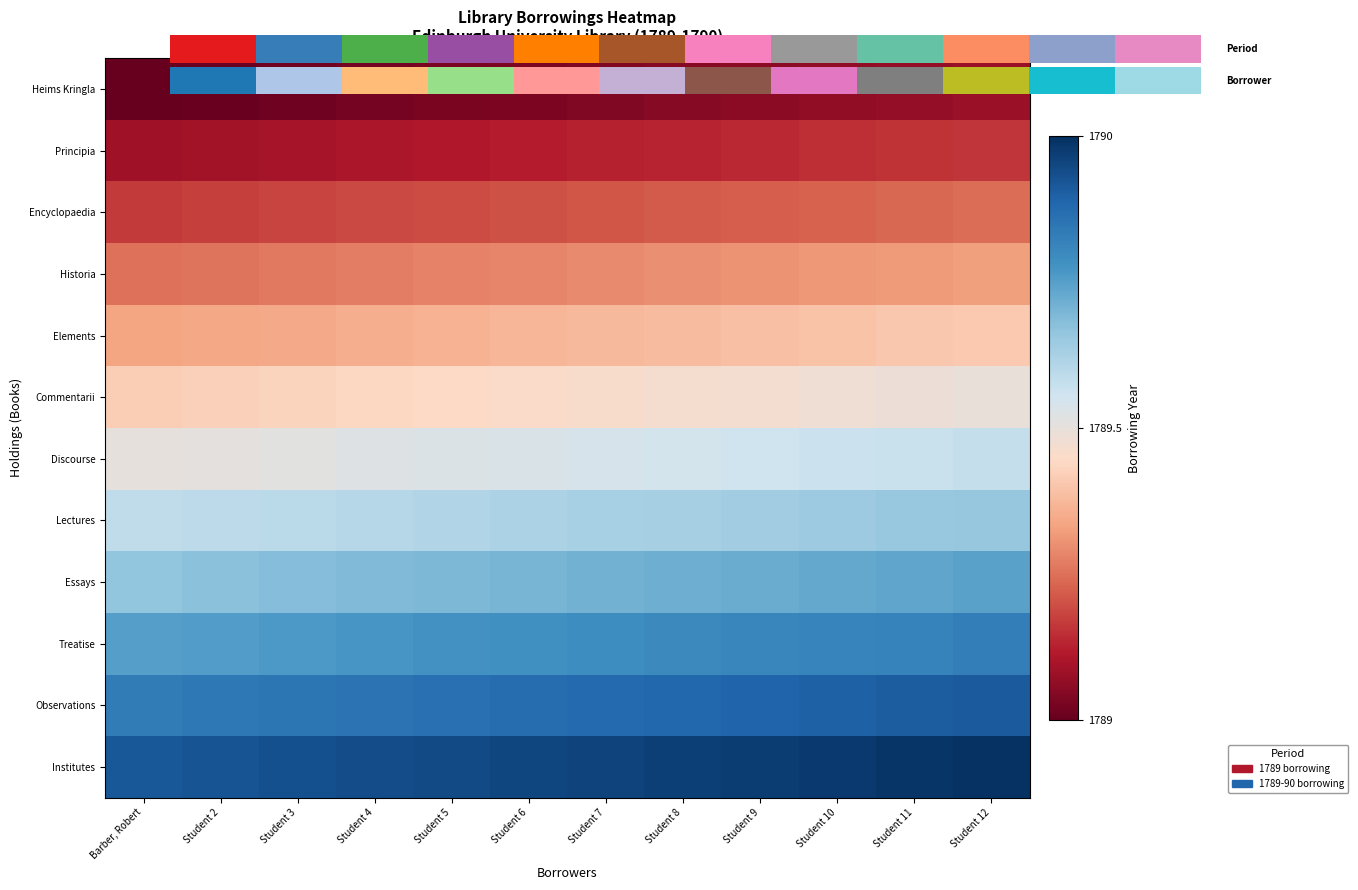

What is the sum of the Essays values at Student 10 and Barber, Robert?

3579.4